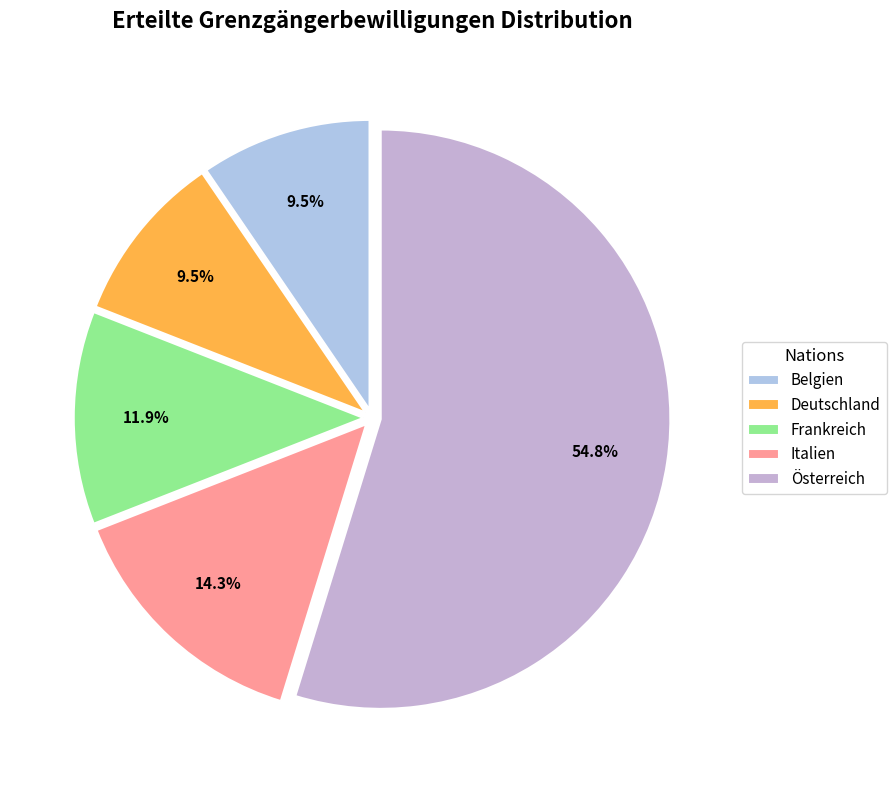

Which category has the biggest portion of the pie?

Österreich